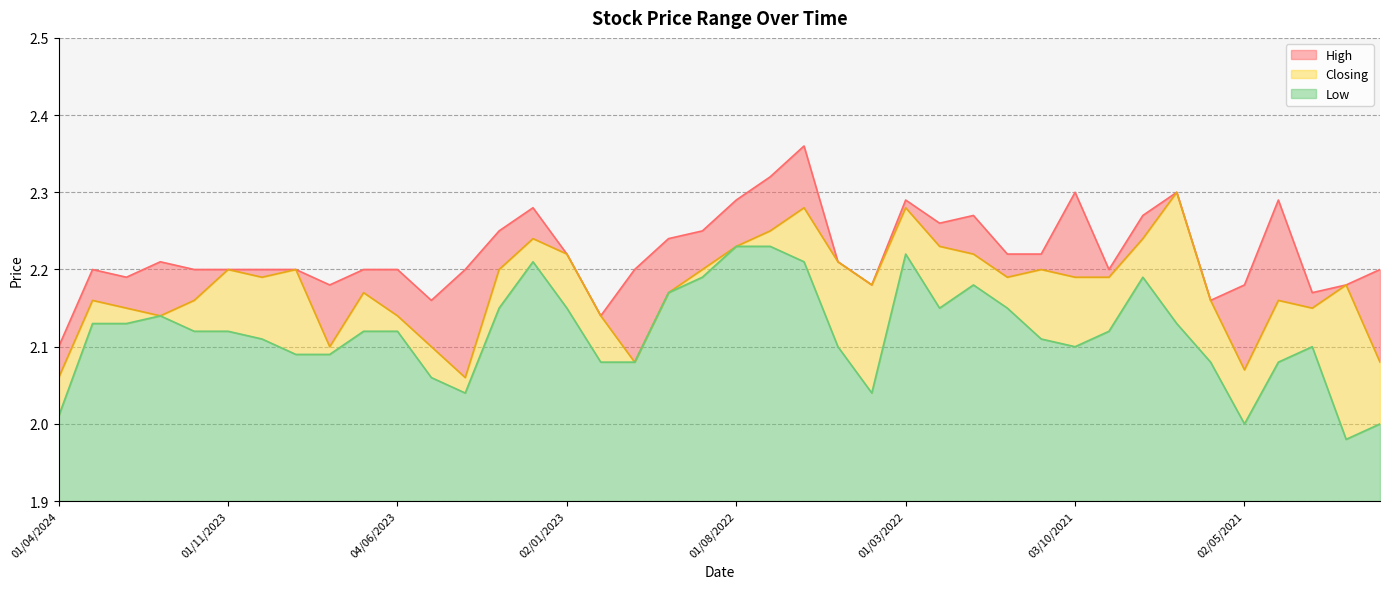

What is the sum of all High values?

88.9